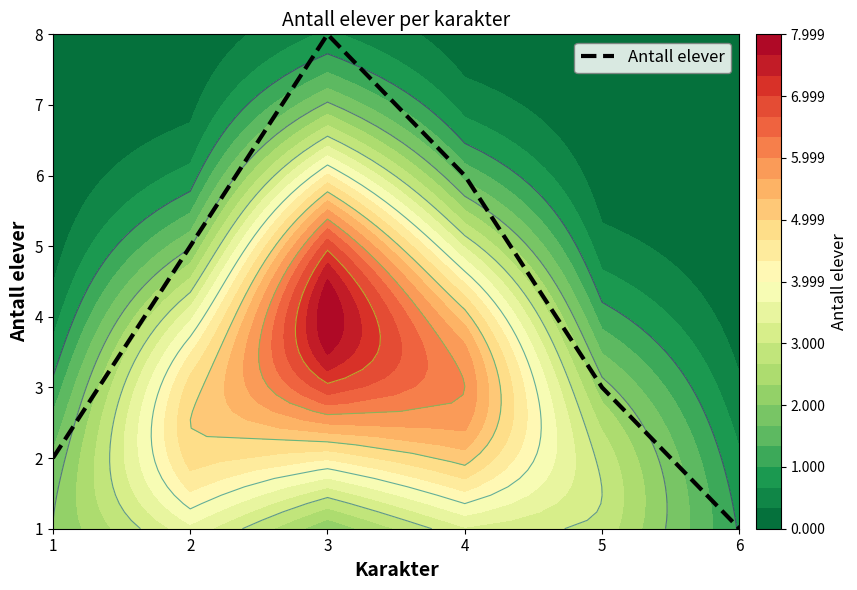

List the labels in order of value, smallest first.

6, 1, 5, 2, 4, 3